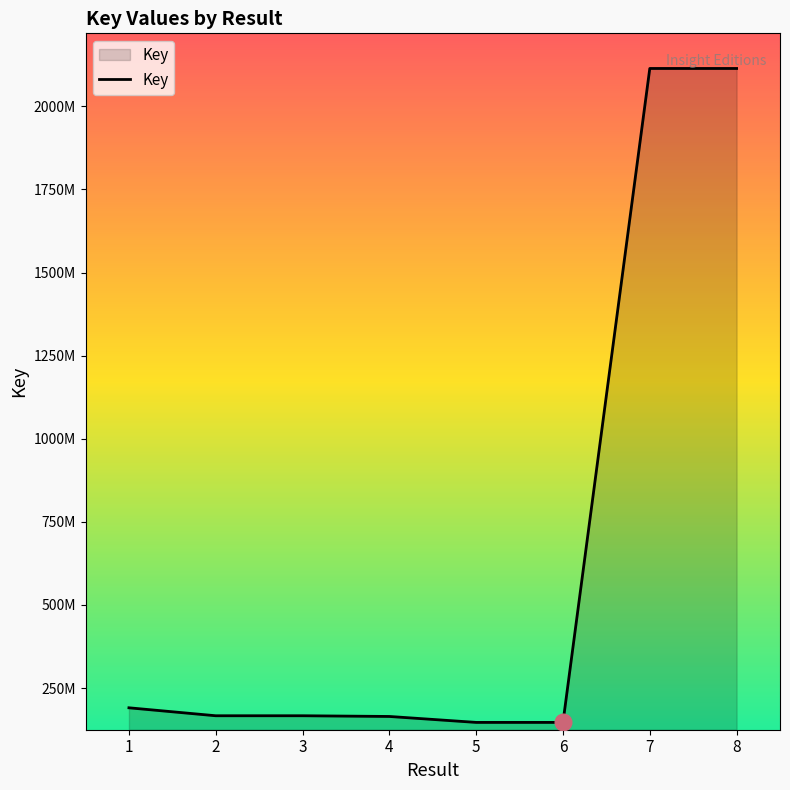

What is the difference between the values at 6 and 7?

1967226736